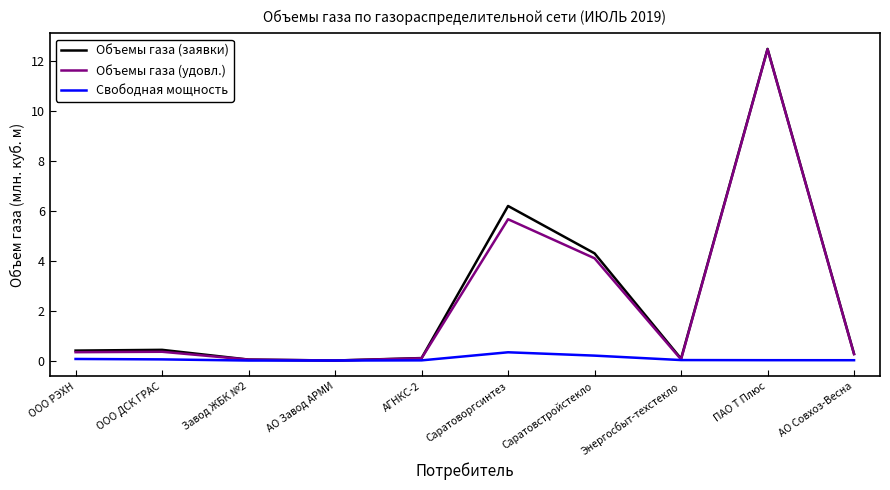

What is the difference between the maximum and minimum values in the Объемы газа (удовл.) series?

12.5